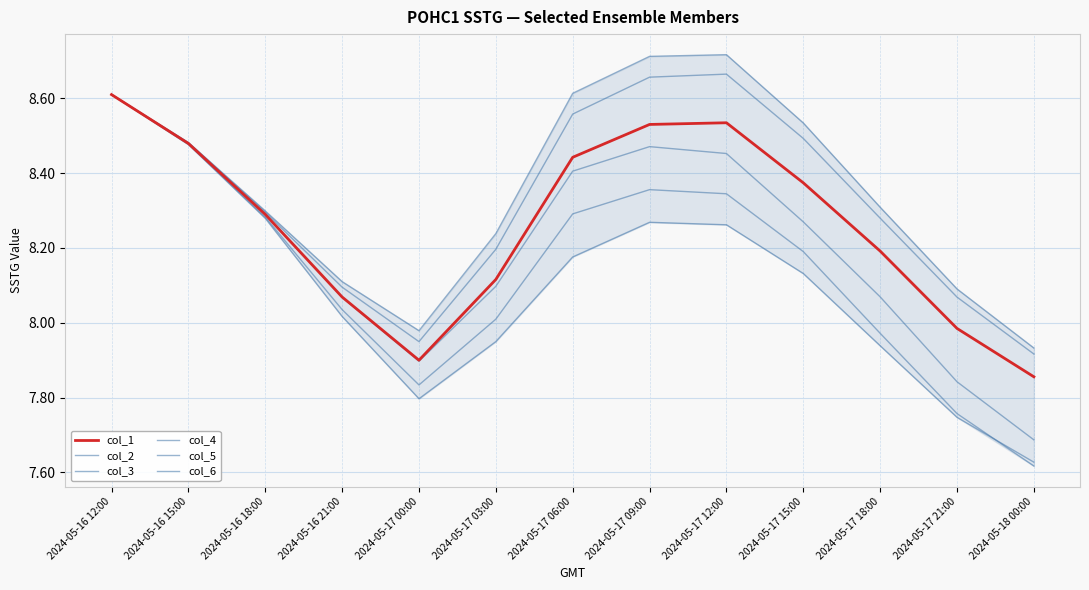

Which category has the highest value in the col_3 series?

2024-05-17 12:00